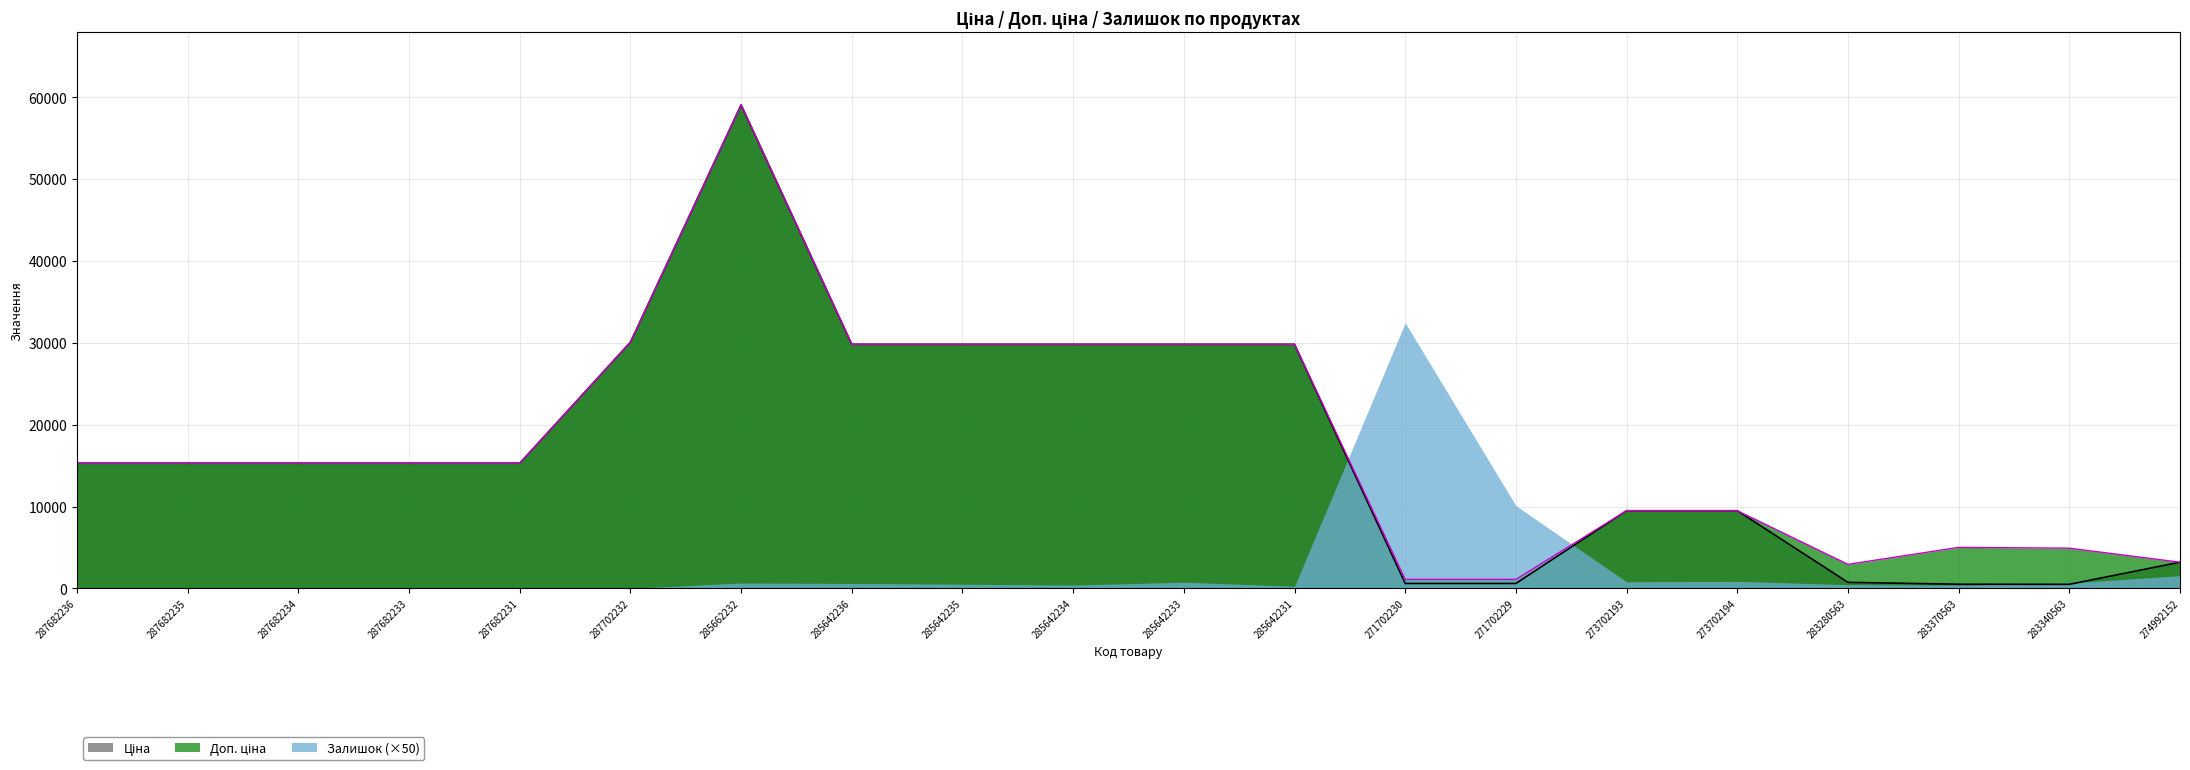

What is the highest value of the Доп. ціна series?

59075.7